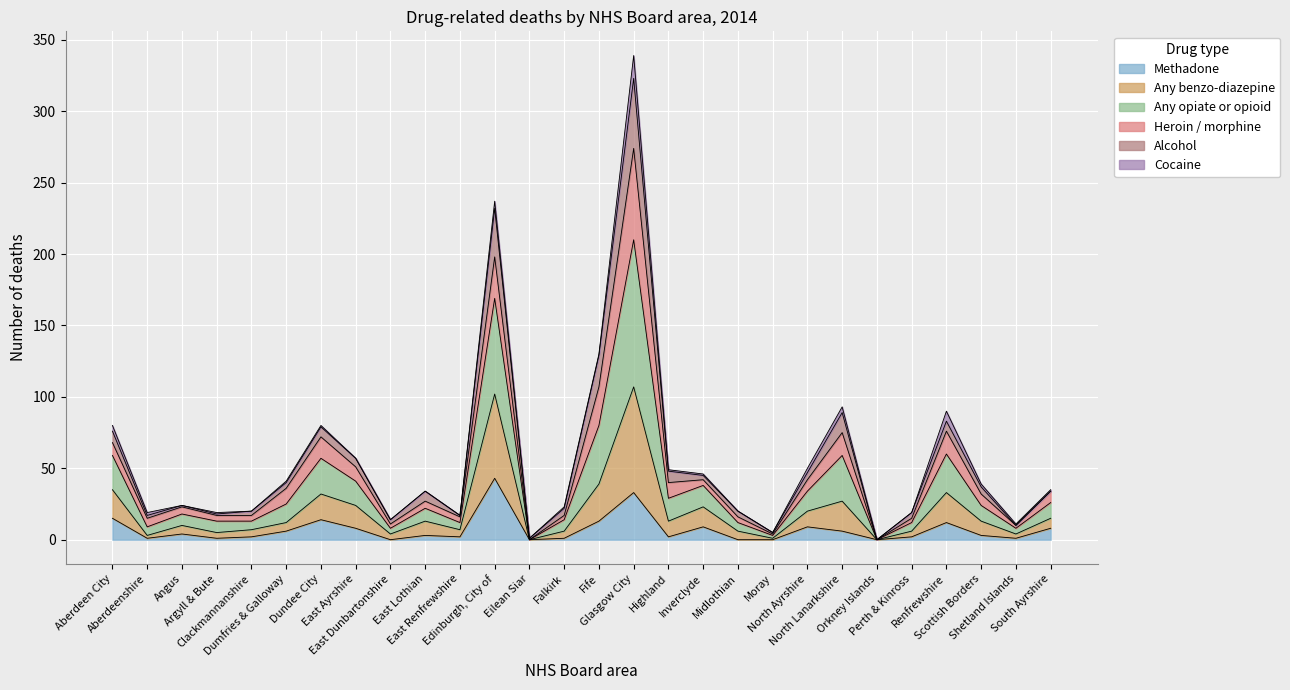

The Methadone series shows 2 at East Renfrewshire. True or false?

True